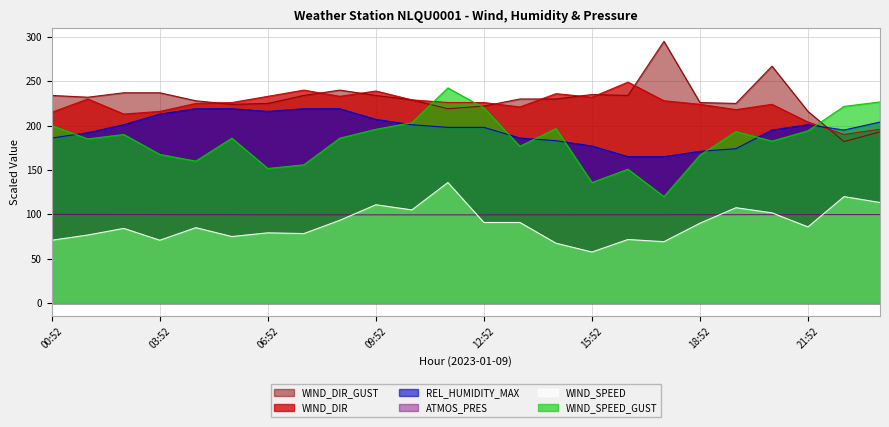

How many data points in REL_HUMIDITY_MAX are less than 198?

11